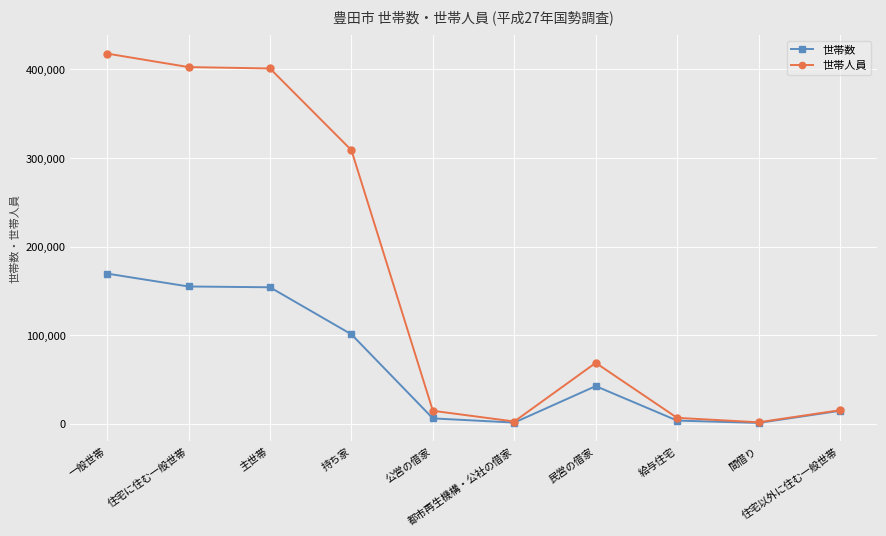

Which series changed the most between 持ち家 and 間借り?

世帯人員